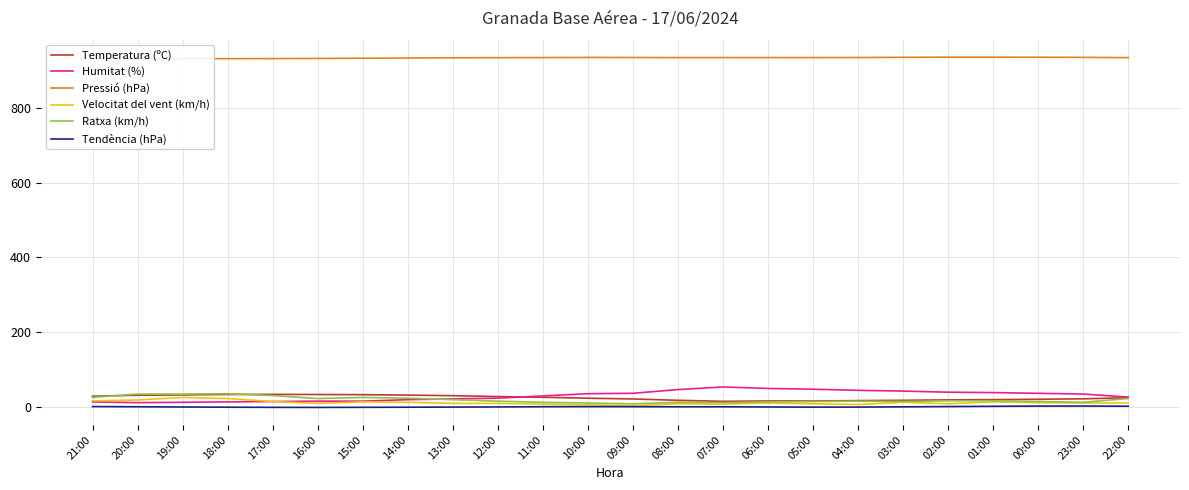

What is the difference between the maximum and minimum values in the Humitat (%) series?

42.0